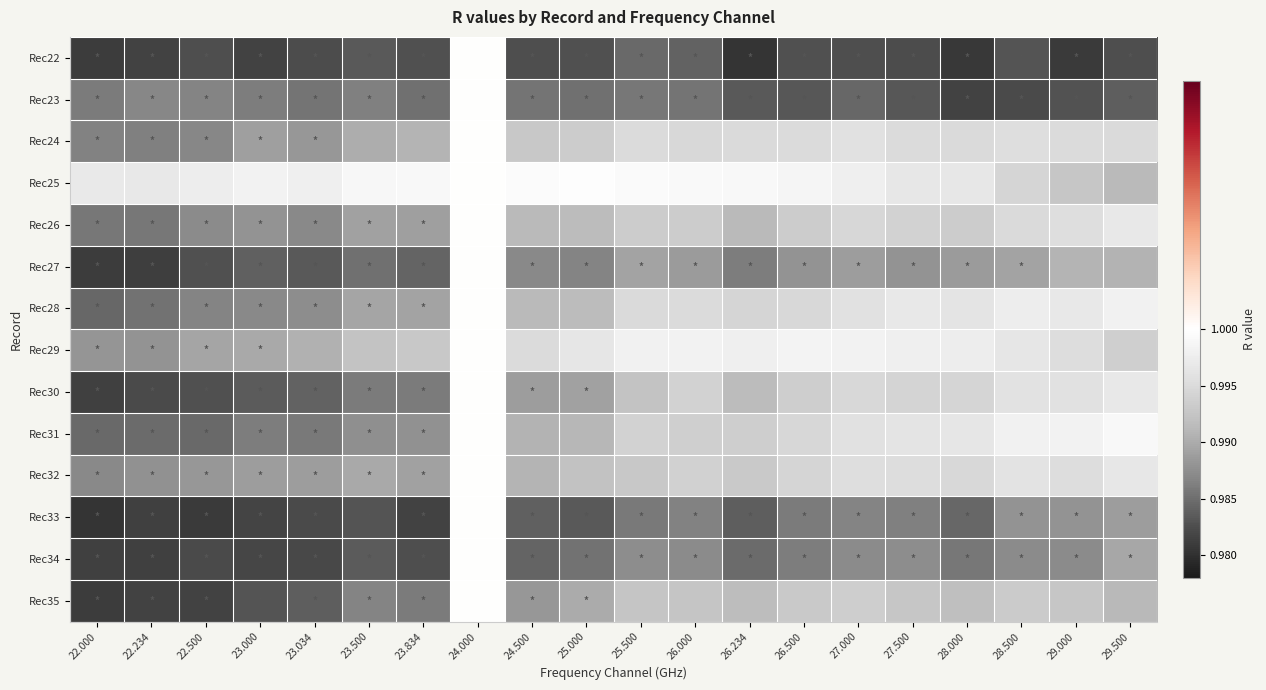

Between 25.000 and 22.500, which is larger?

25.000